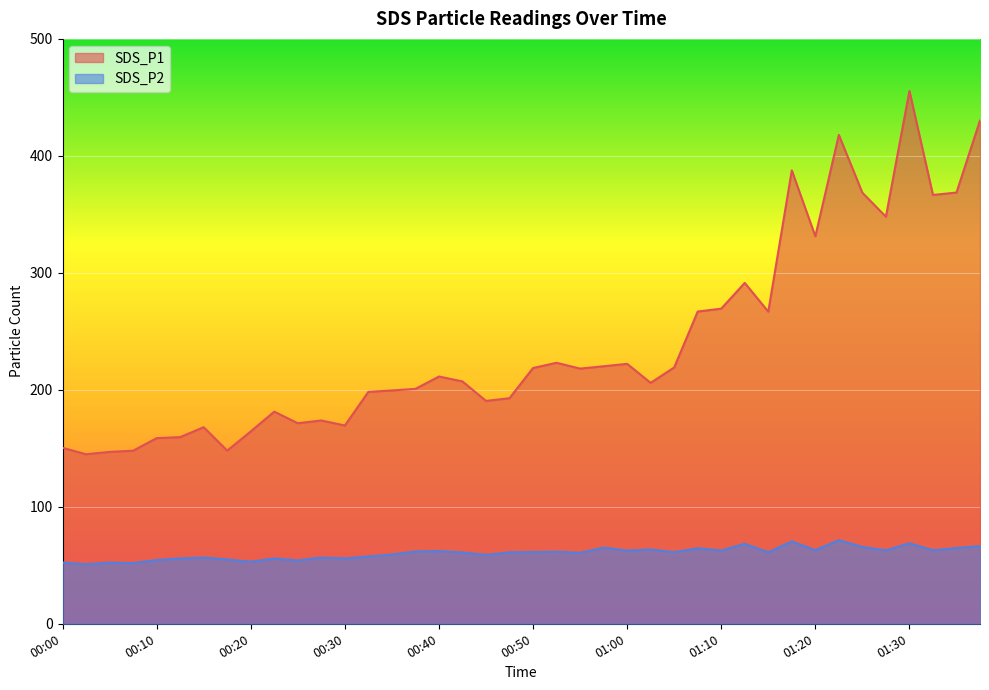

List the series in order of their overall mean, lowest first.

SDS_P2, SDS_P1